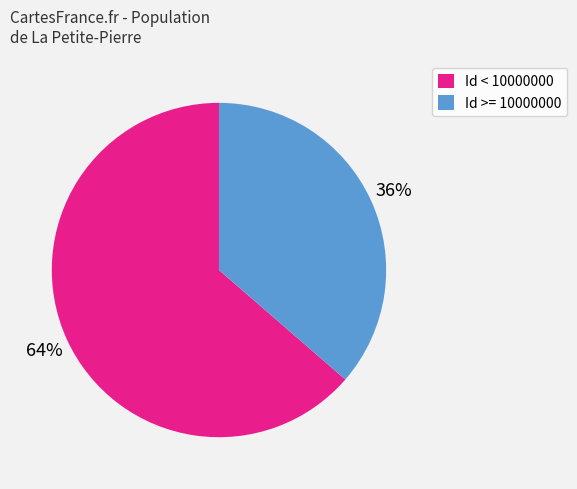

Do Id >= 10000000 and Id < 10000000 together represent more than half of the pie?

Yes